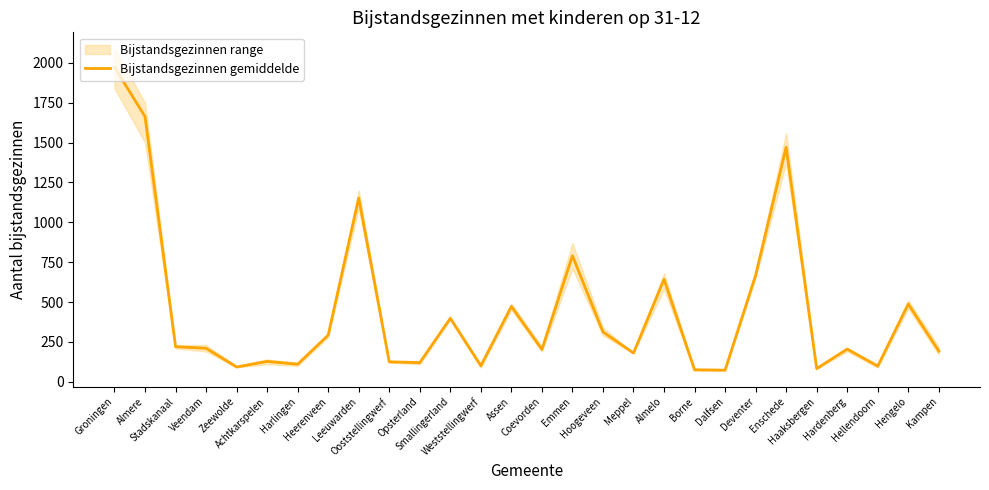

Reading left to right, list all the values displayed in this chart.

1972.5	1662.5	220.0	210.0	92.5	127.5	110.0	292.5	1152.5	125.0	120.0	397.5	100.0	472.5	202.5	790.0	312.5	180.0	642.5	75.0	72.5	667.5	1470.0	82.5	205.0	97.5	487.5	192.5